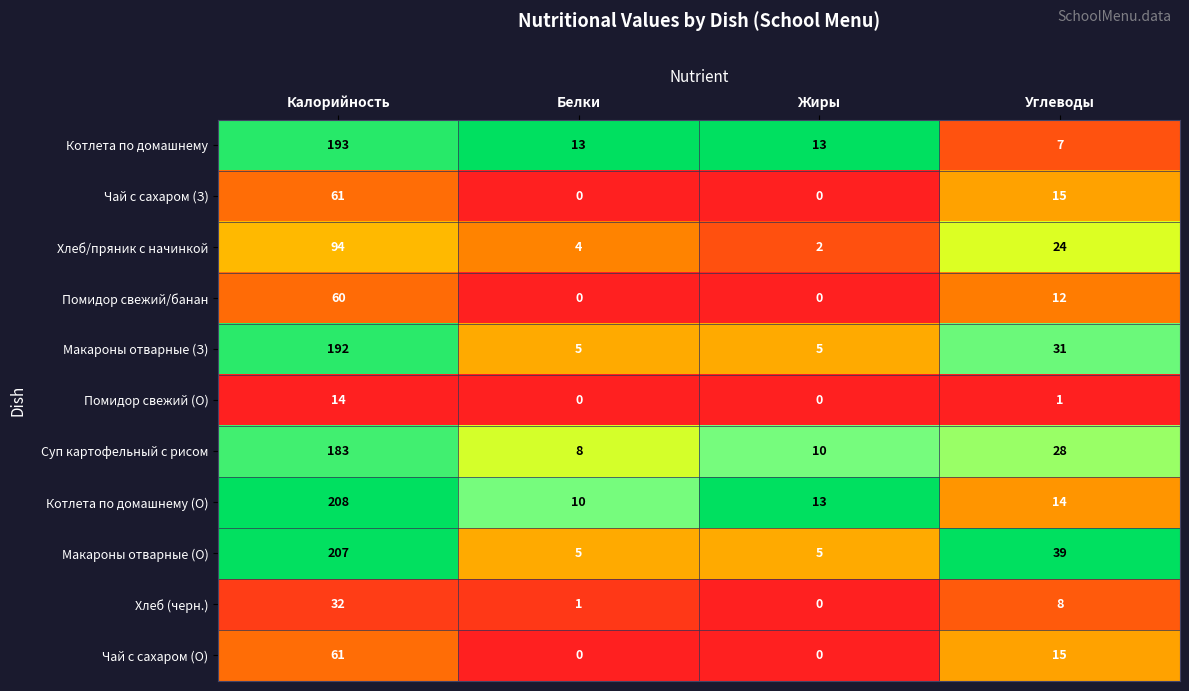

Which series has the widest spread of values?

Макароны отварные (О)